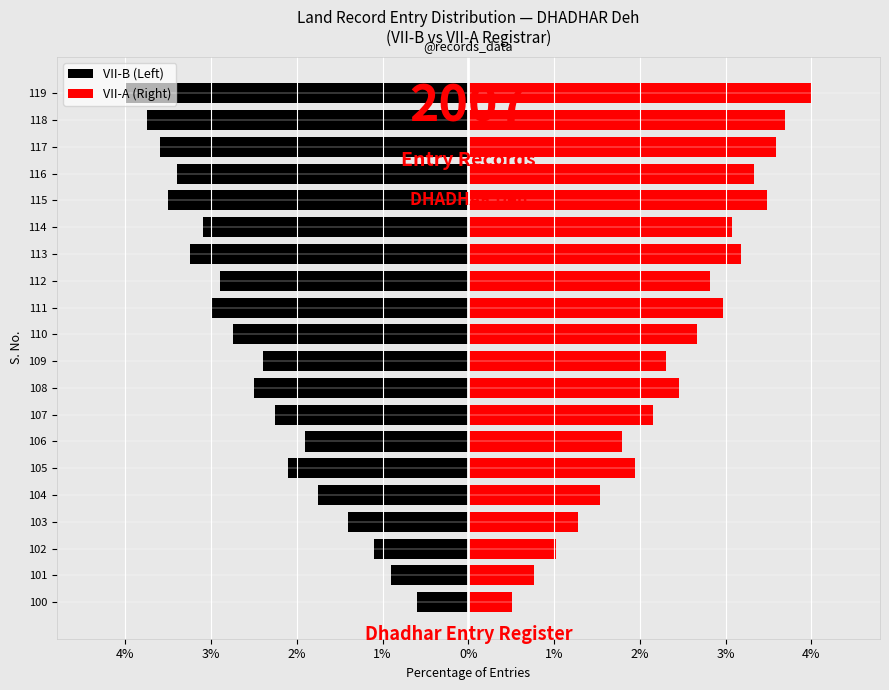

Reading left to right, what are all the values shown in this chart?

VII-B (Left): -0.6	-0.9	-1.1	-1.4	-1.8	-2.1	-1.9	-2.2	-2.5	-2.4	-2.8	-3.0	-2.9	-3.2	-3.1	-3.5	-3.4	-3.6	-3.8	-4.0
VII-A (Right): 0.5	0.8	1.0	1.3	1.5	1.9	1.8	2.2	2.5	2.3	2.7	3.0	2.8	3.2	3.1	3.5	3.3	3.6	3.7	4.0